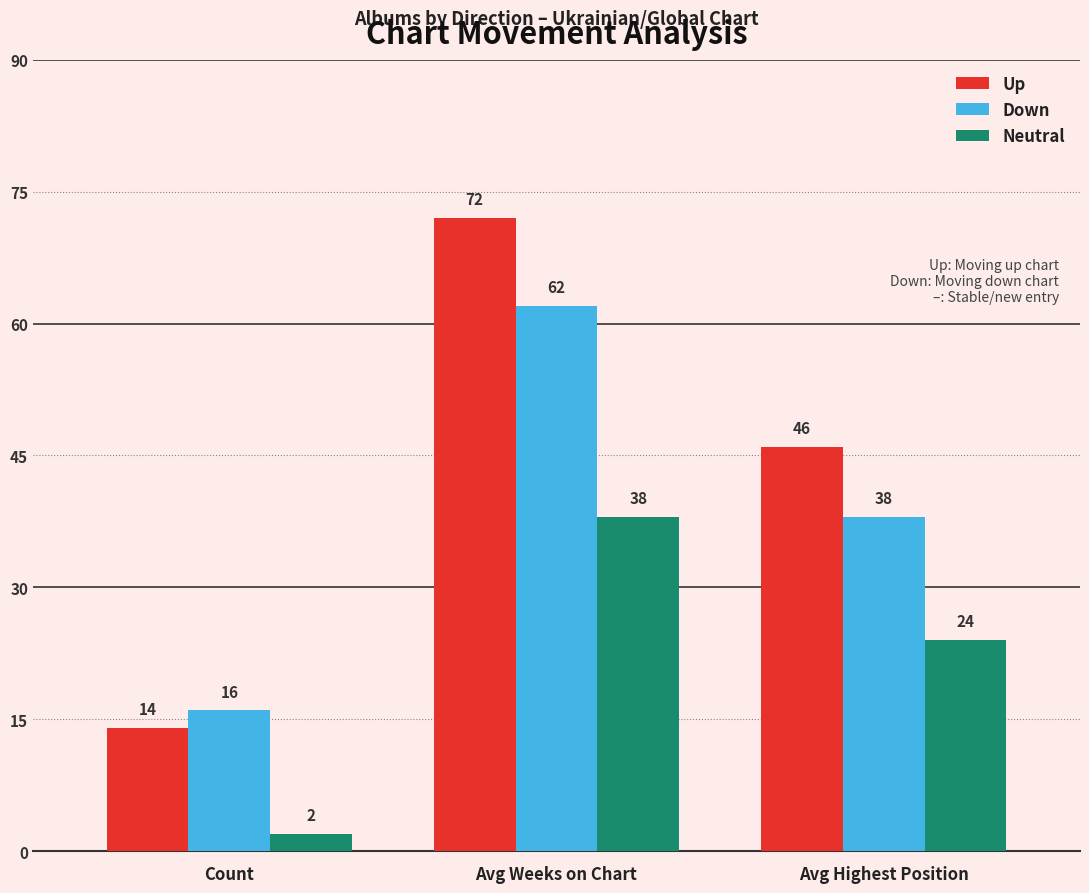

Which series has the largest range (max minus min)?

Up